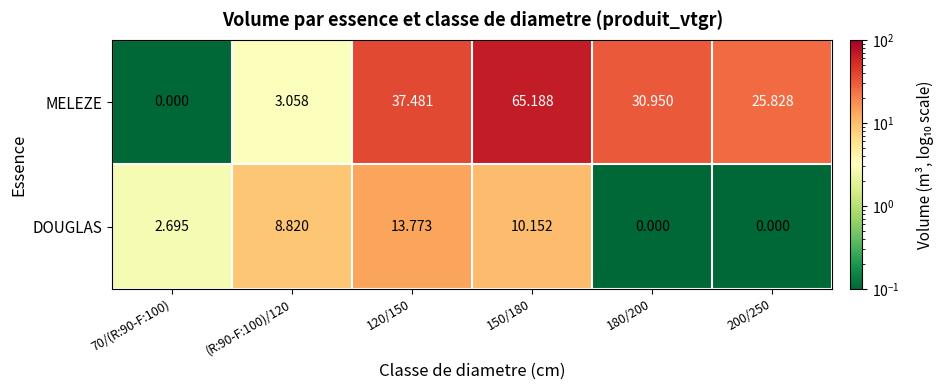

Count the number of categories in the chart.

6